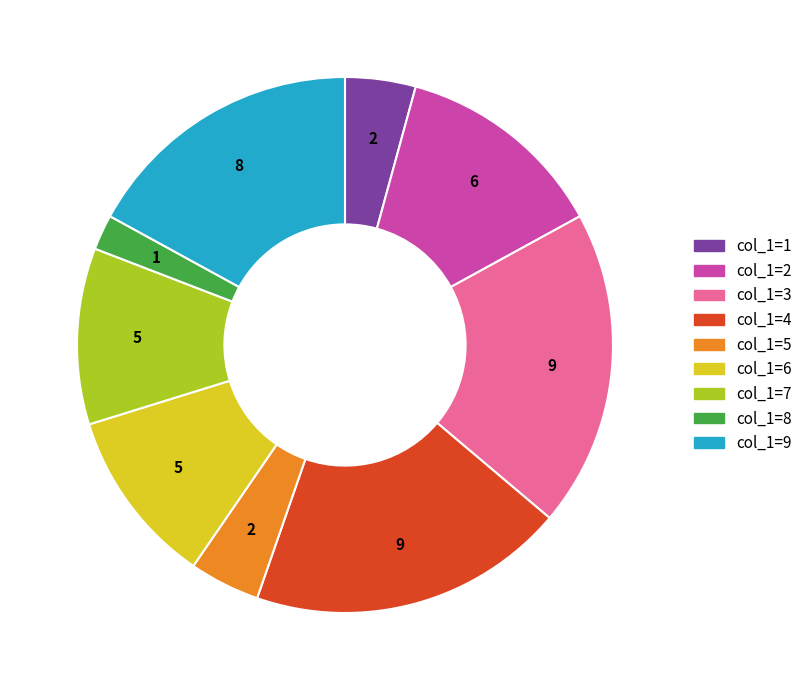

Does any single category account for the majority?

No